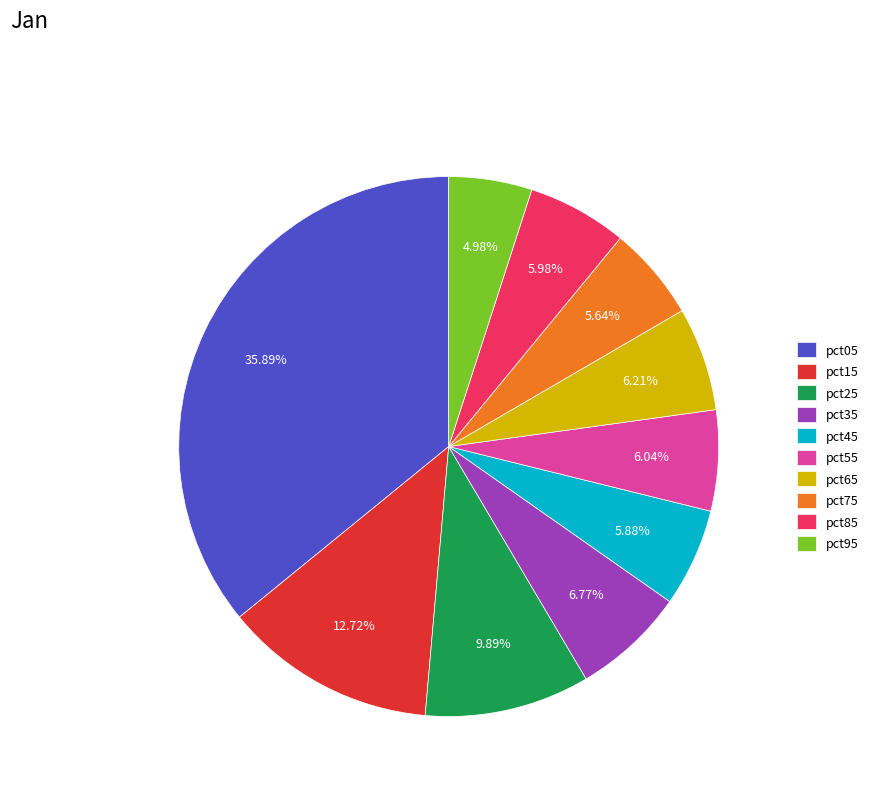

How many slices are in this pie chart?

10